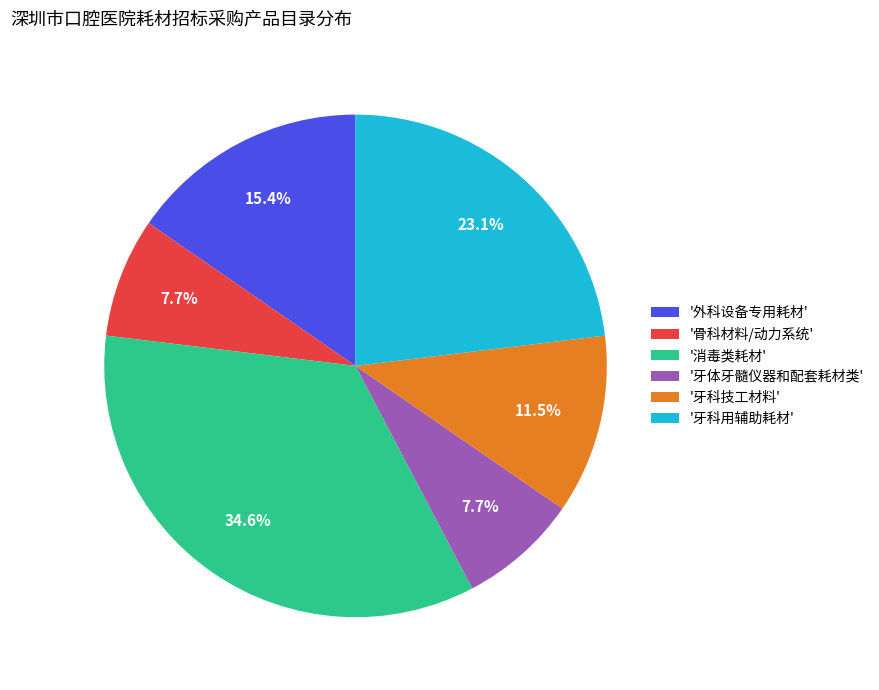

What percentage is NOT represented by '牙科技工材料'?

88.5%